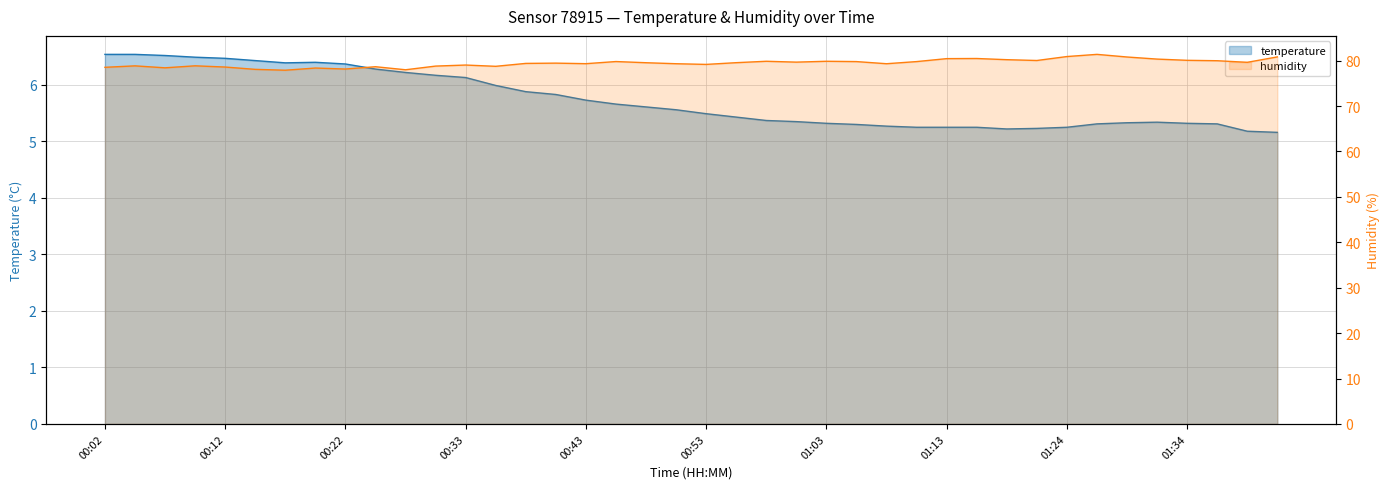

What is the minimum value shown in the chart?

5.2